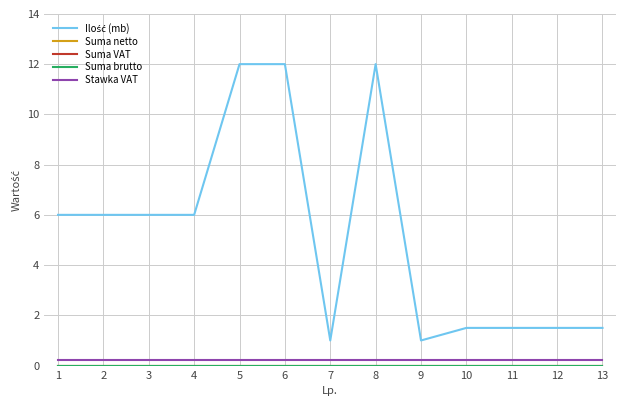

What is the total value across all series at 13?

1.7